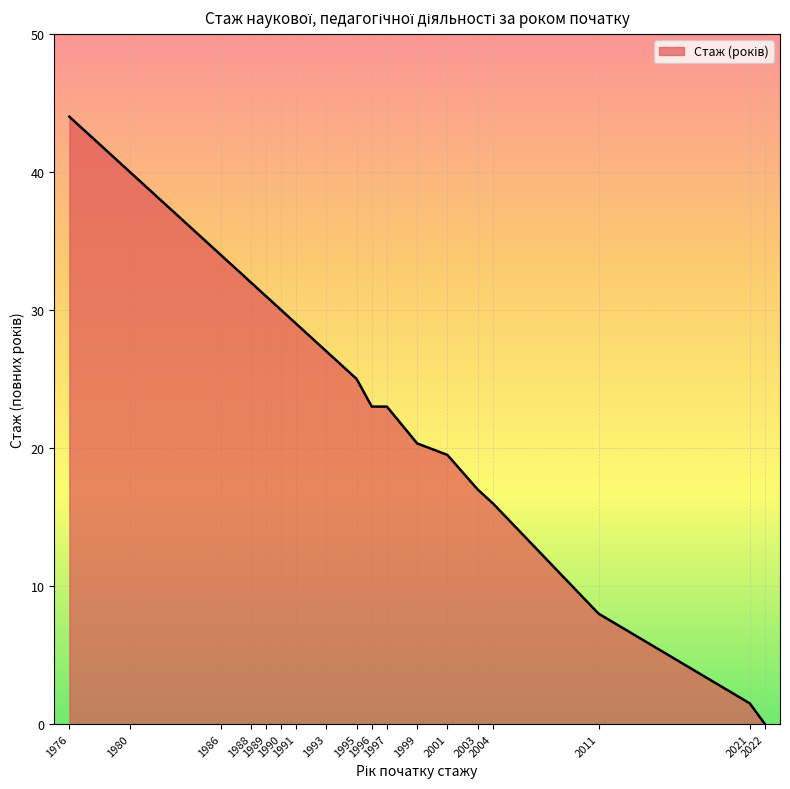

At which category does the chart reach its minimum across all series?

2022